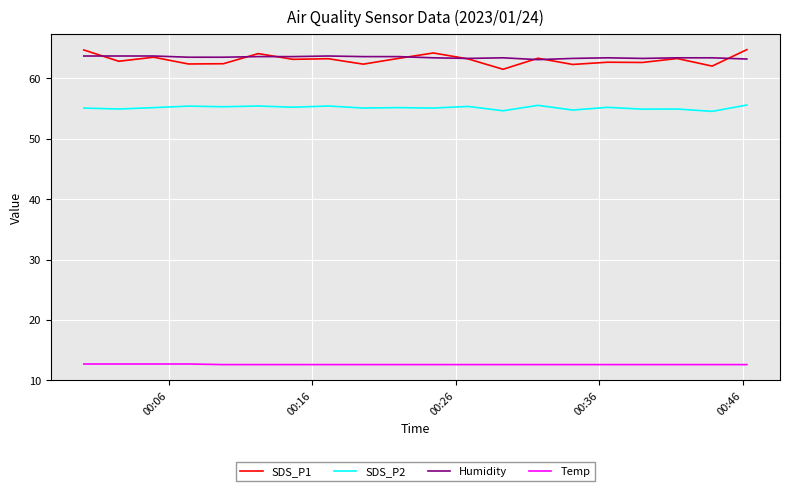

True or false: SDS_P2 and Temp cross at least once.

False